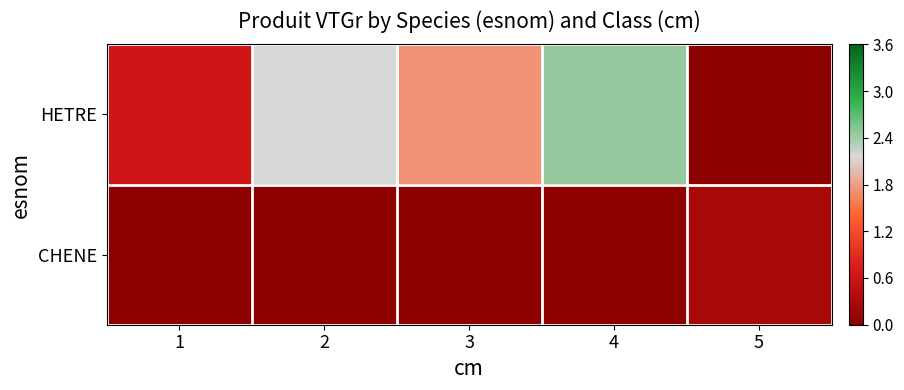

Reading right to left, list all the values displayed in this chart.

HETRE: 5=0.0	4=2.4	3=1.7	2=2.2	1=0.6
CHENE: 5=0.3	4=0.0	3=0.0	2=0.0	1=0.0